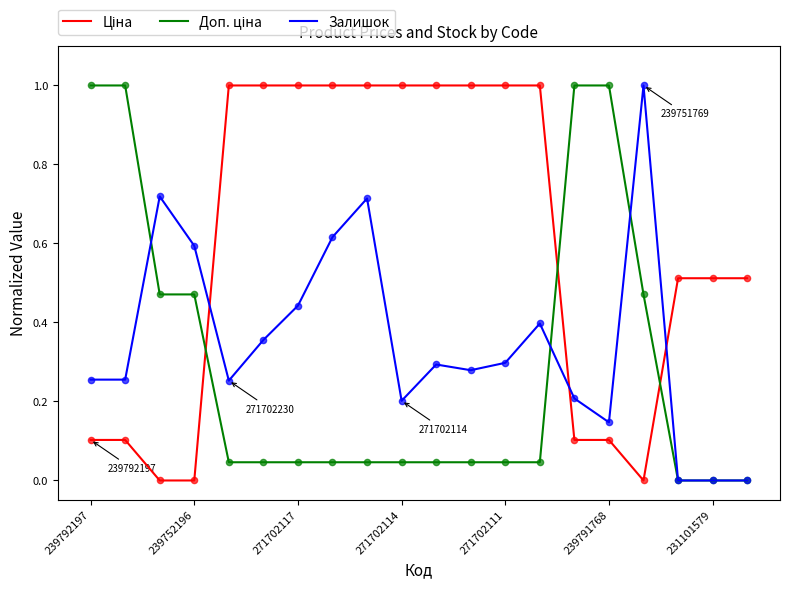

What is the greatest value displayed?

1.0